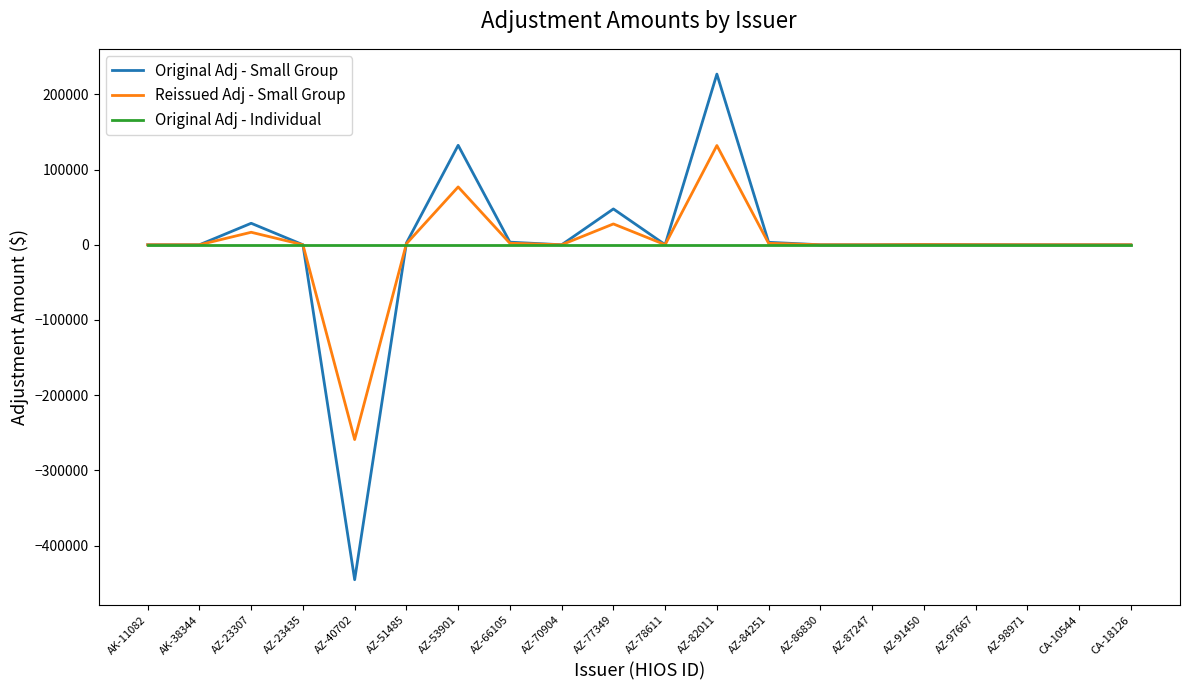

Count the number of data series in this chart.

3